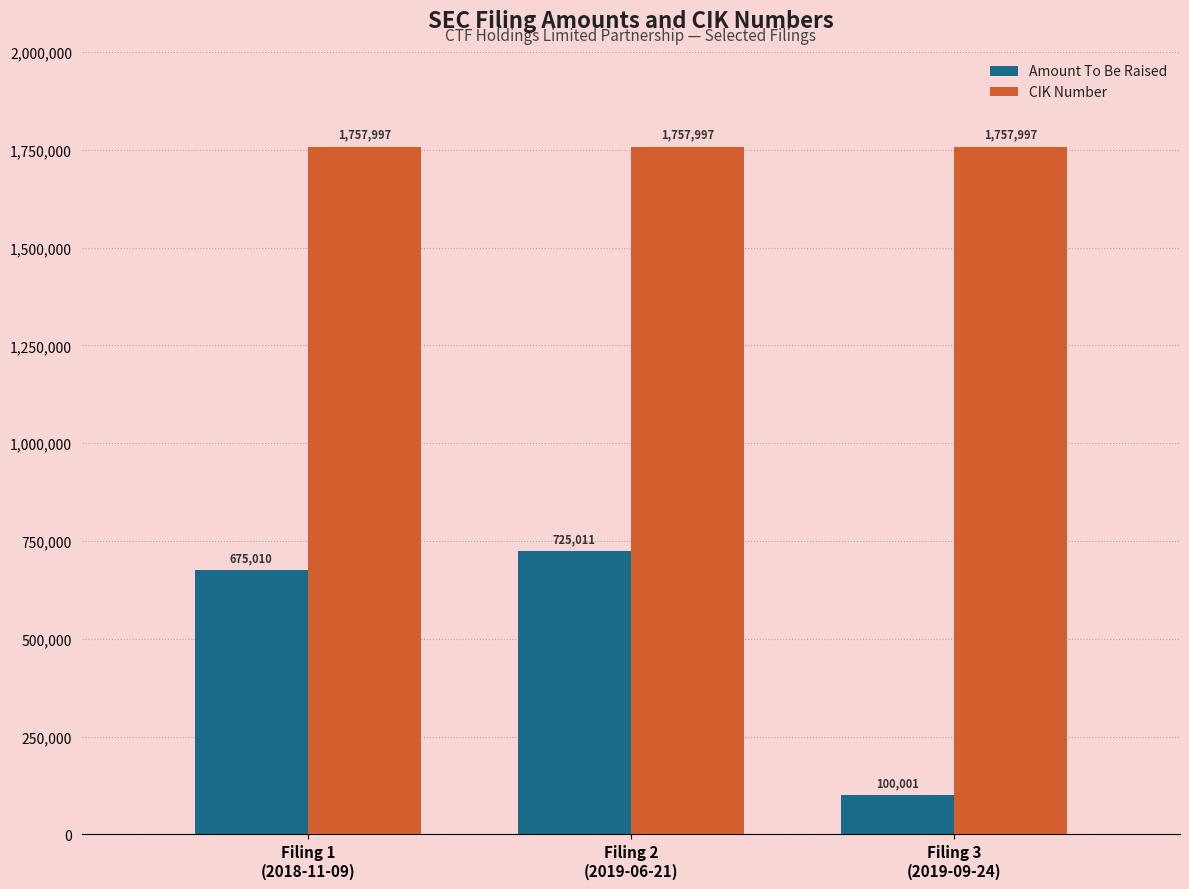

Reading left to right, transcribe all the data shown in this chart.

Amount To Be Raised: 675010	725011	100001
CIK Number: 1757997	1757997	1757997